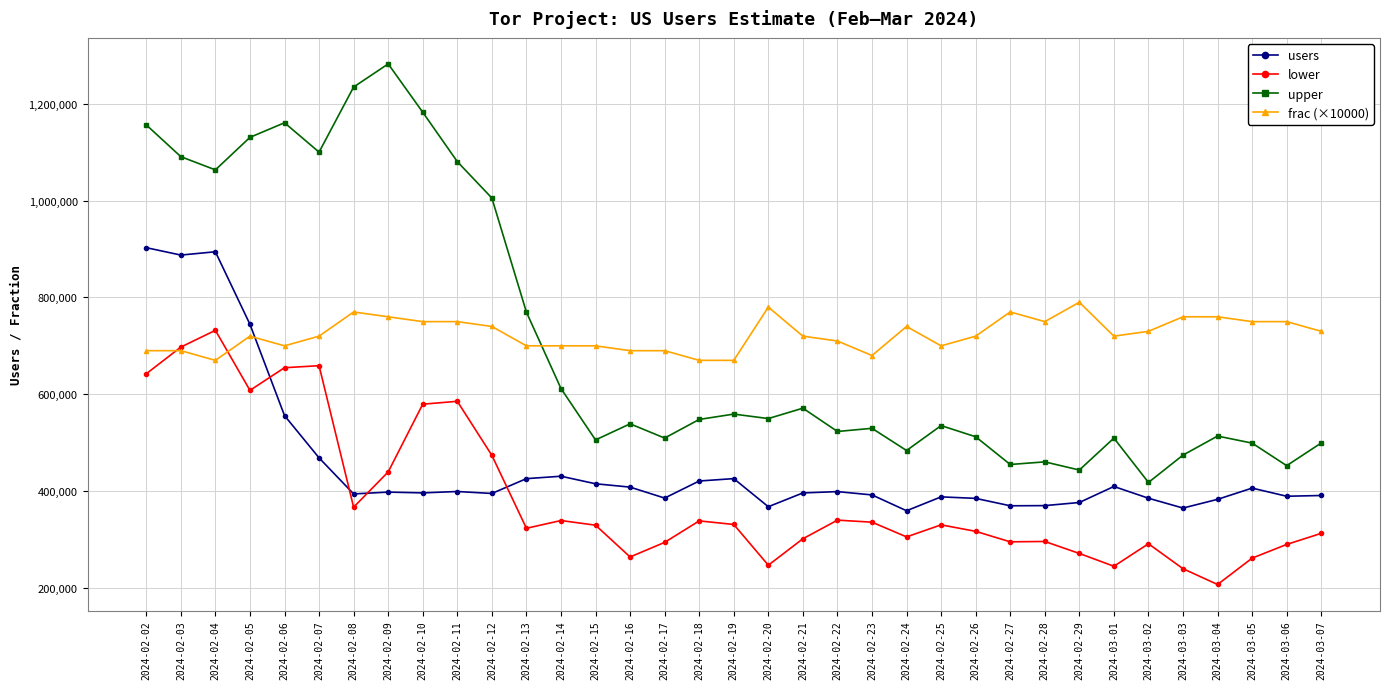

At how many categories does at least one series exceed 957880?

11